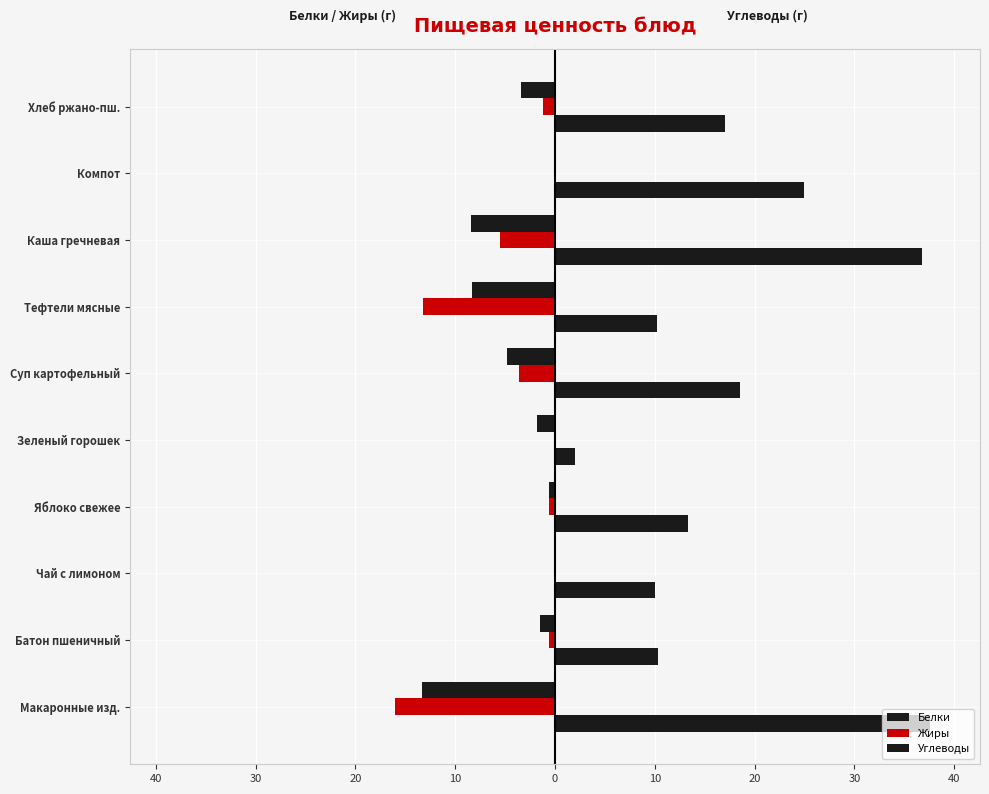

Reading right to left, list all the values displayed in this chart.

Белки: -3.4	0.0	-8.4	-8.3	-4.8	-1.8	-0.6	-0.1	-1.5	-13.3
Жиры: -1.2	0.0	-5.5	-13.2	-3.6	-0.1	-0.6	0.0	-0.6	-16.0
Углеводы: 17.0	25.0	36.8	10.2	18.5	2.0	13.3	10.0	10.3	37.6